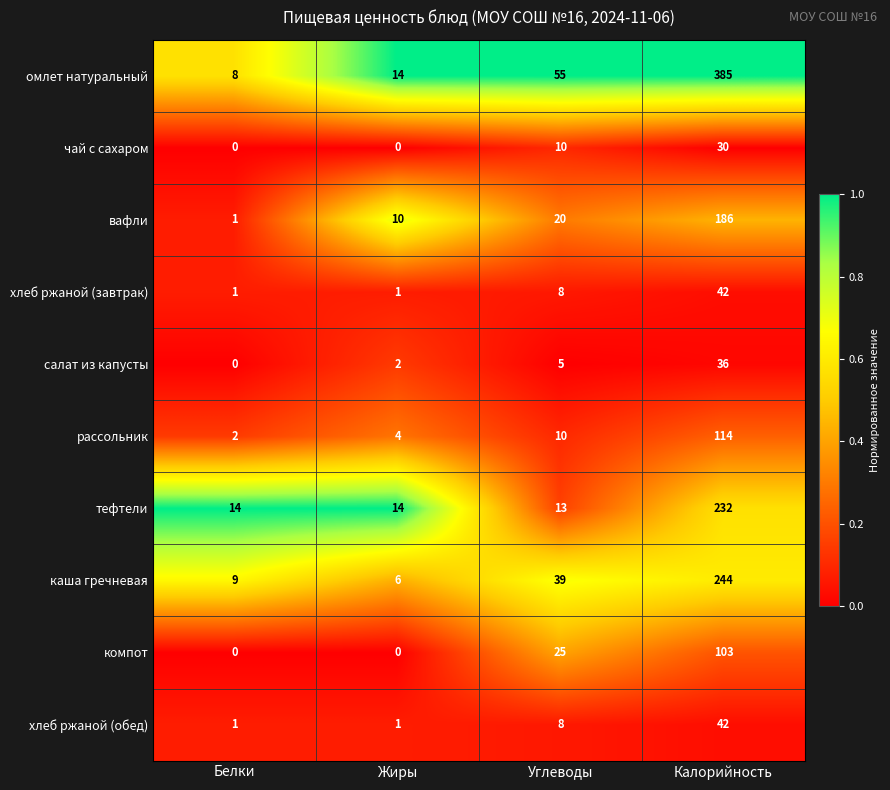

Count the хлеб ржаной (завтрак) values in the range 1 to 42.

4